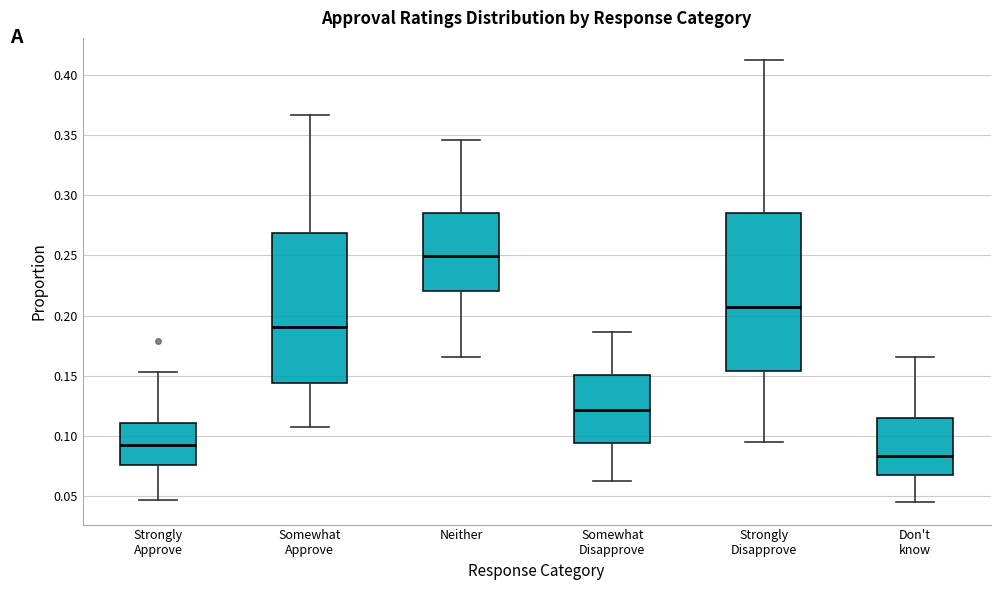

Reading left to right, read every box against the y-axis: the position of its median line, the range the box covers, and the ends of its whiskers. The values are not printed on the chart, so give them approximately, as read against the axis.

Strongly Approve: median 0.095, box 0.075 to 0.110, whiskers 0.045 to 0.155
Somewhat Approve: median 0.190, box 0.145 to 0.270, whiskers 0.105 to 0.365
Neither: median 0.250, box 0.220 to 0.285, whiskers 0.165 to 0.345
Somewhat Disapprove: median 0.120, box 0.095 to 0.150, whiskers 0.065 to 0.185
Strongly Disapprove: median 0.205, box 0.155 to 0.285, whiskers 0.095 to 0.410
Don't know: median 0.085, box 0.065 to 0.115, whiskers 0.045 to 0.165